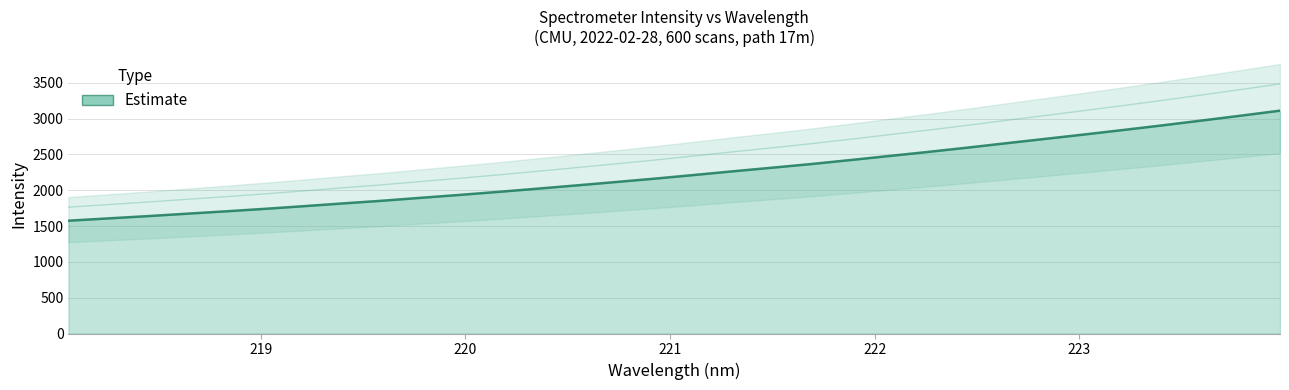

Reading left to right, extract all data points from this chart.

1574.2	1605.7	1637.1	1670.9	1704.1	1739.0	1776.2	1814.8	1851.9	1893.2	1934.1	1976.7	2021.4	2067.2	2113.9	2161.6	2212.2	2263.9	2314.1	2365.1	2420.6	2477.7	2534.8	2594.2	2656.0	2716.8	2778.2	2841.1	2905.5	2972.4	3040.1	3109.6